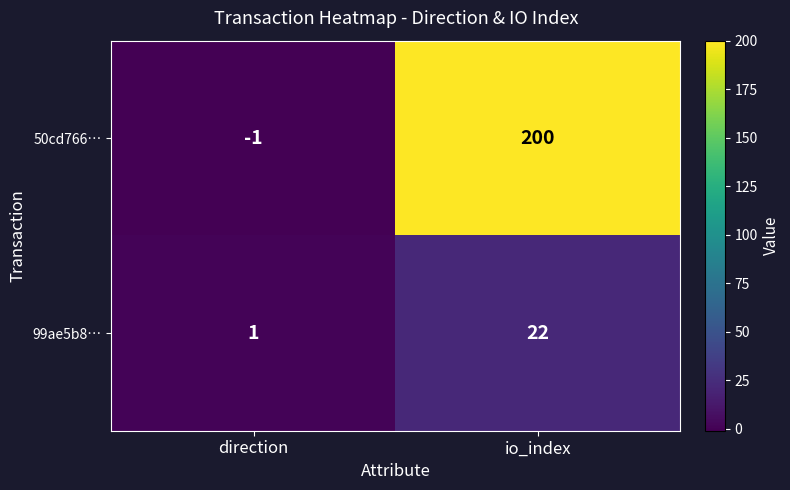

Which category has the highest value in the 99ae5b8… series?

io_index